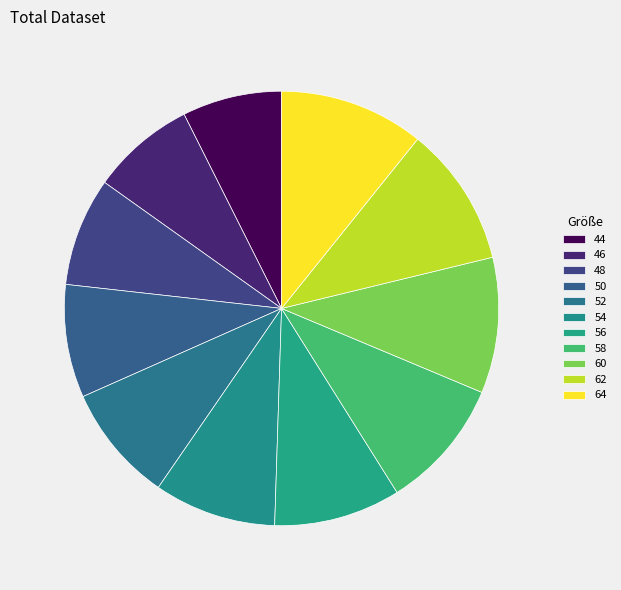

Combined, do 44 and 56 account for over 50%?

No